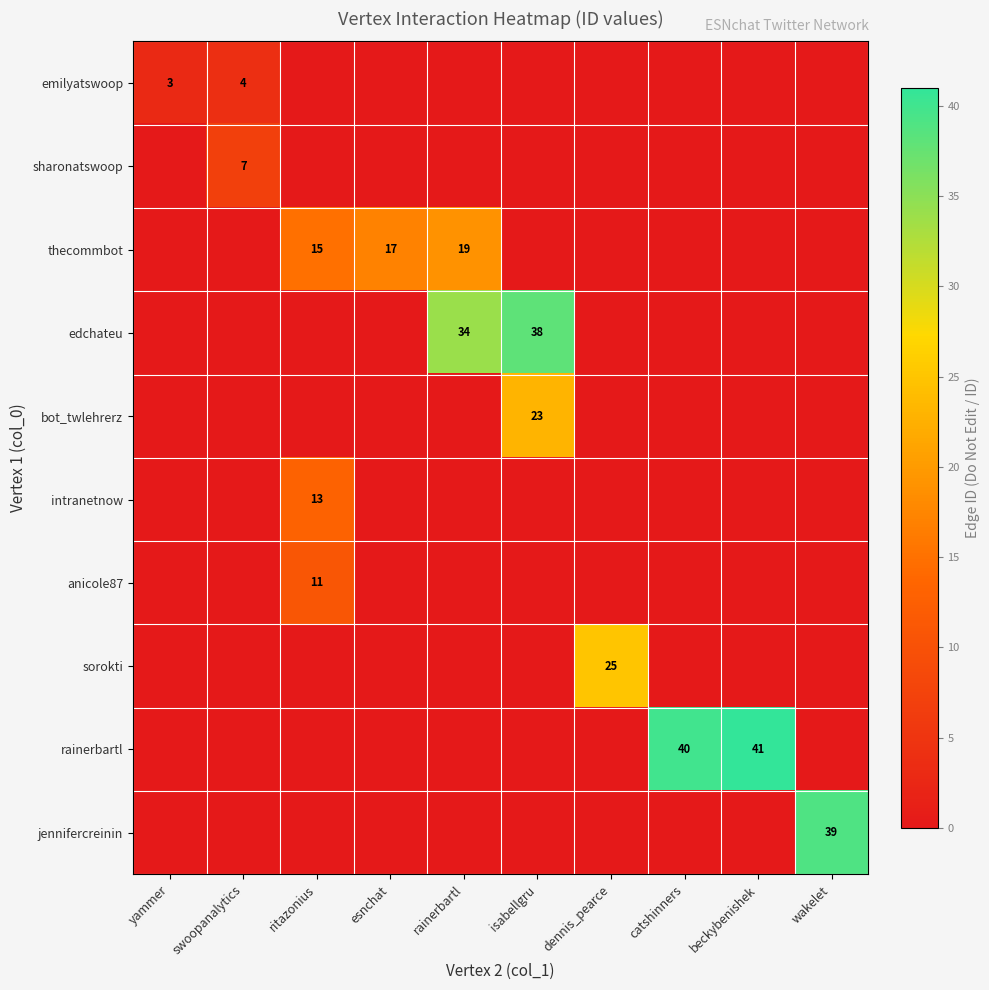

Between ritazonius and isabellgru, which series saw the biggest shift?

edchateu